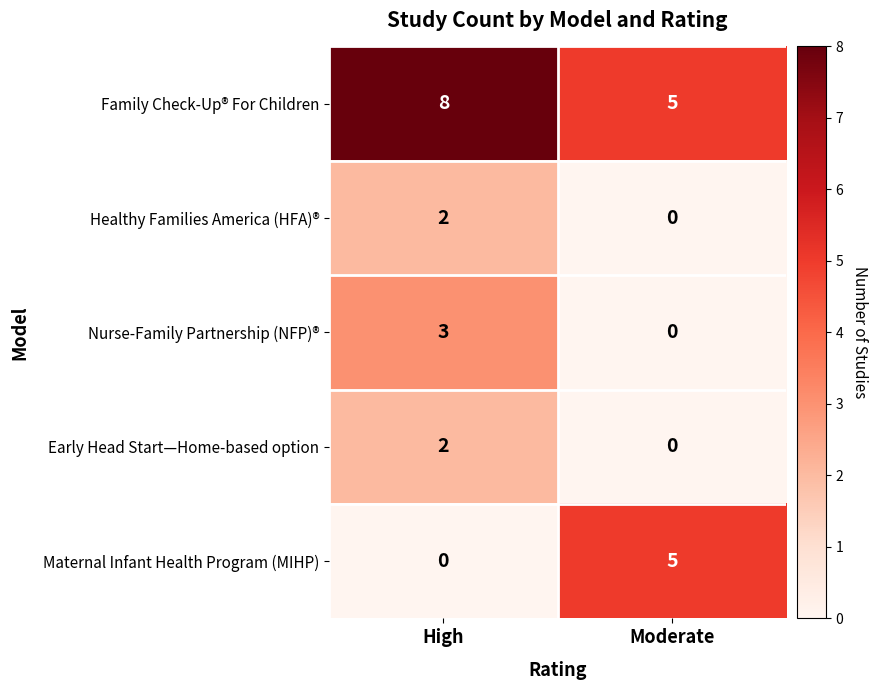

Which series has the largest total across all categories?

Family Check-Up® For Children